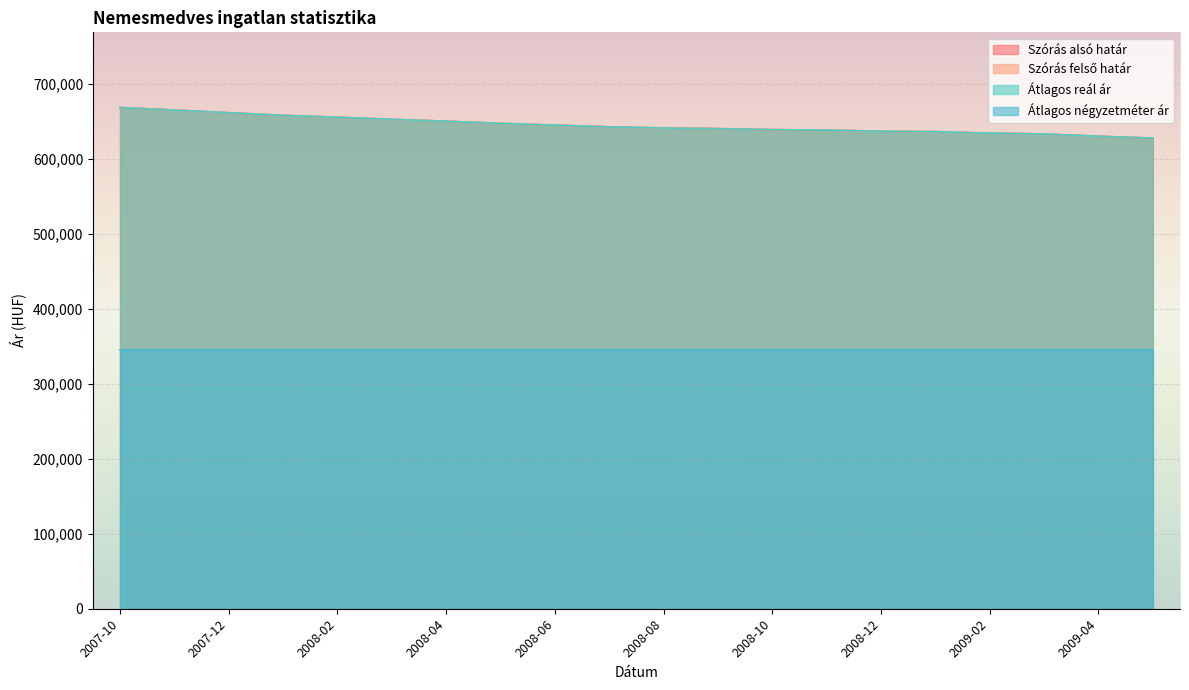

What position from the left is 2008-04?

7